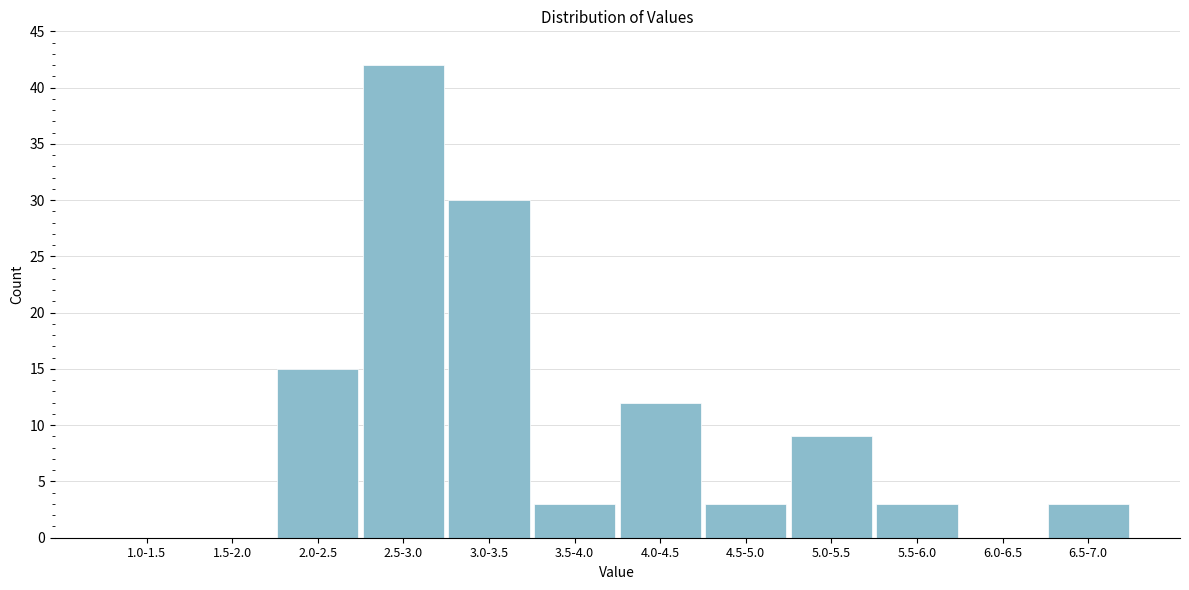

Reading right to left, list all the values displayed in this chart.

6.5-7.0=3	6.0-6.5=0	5.5-6.0=3	5.0-5.5=9	4.5-5.0=3	4.0-4.5=12	3.5-4.0=3	3.0-3.5=30	2.5-3.0=42	2.0-2.5=15	1.5-2.0=0	1.0-1.5=0